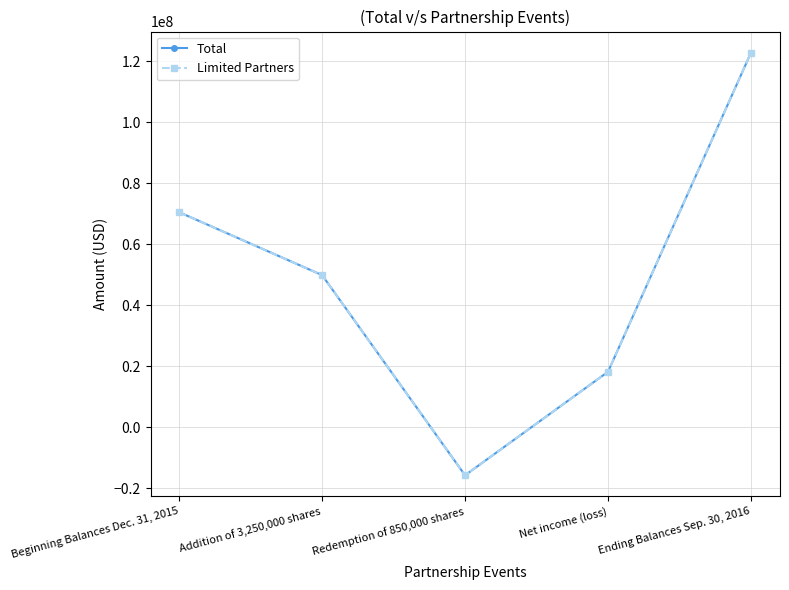

Where is Total nearest to the value 53535648?

Addition of 3,250,000 shares